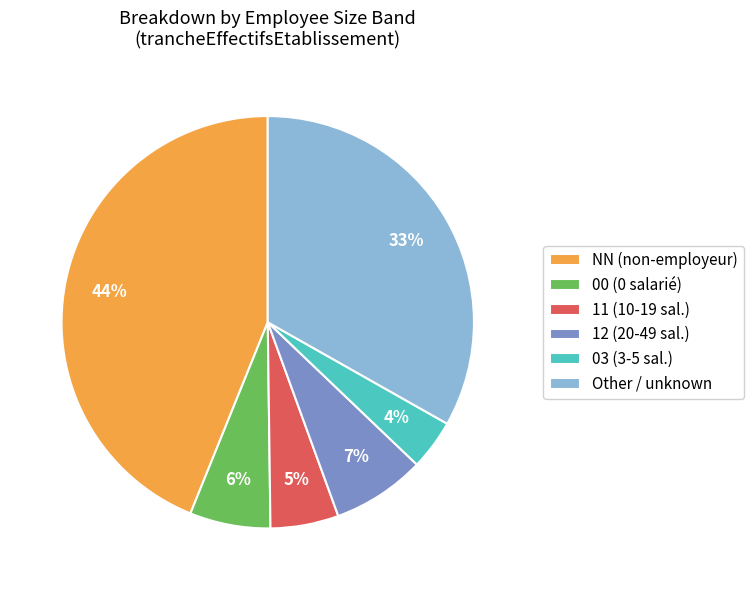

The 03 slice represents 16% of the pie. True or false?

False